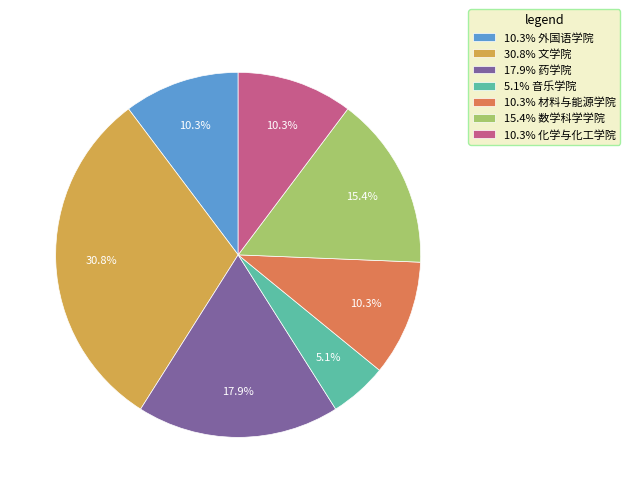

Which category has the smallest portion of the pie?

5.1% 音乐学院